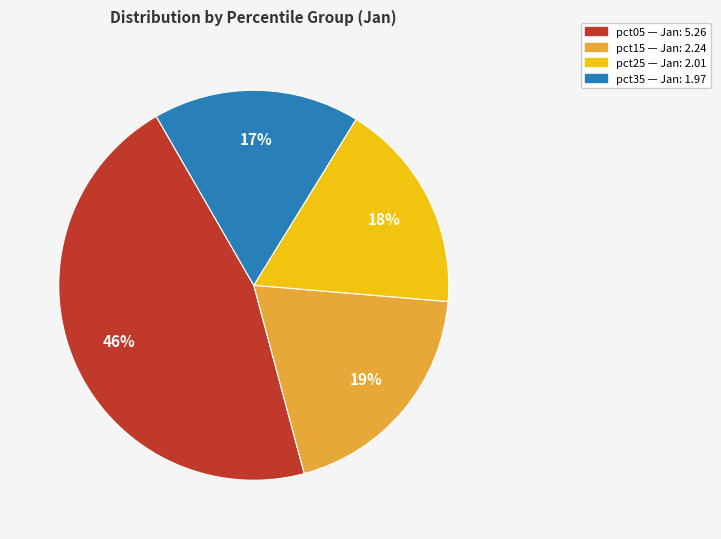

Is there any slice that represents more than half of the pie?

No